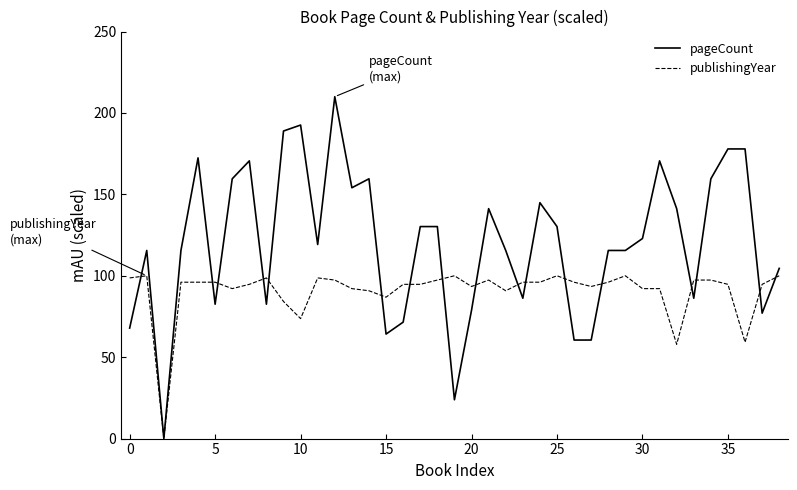

Which series has the largest range (max minus min)?

pageCount